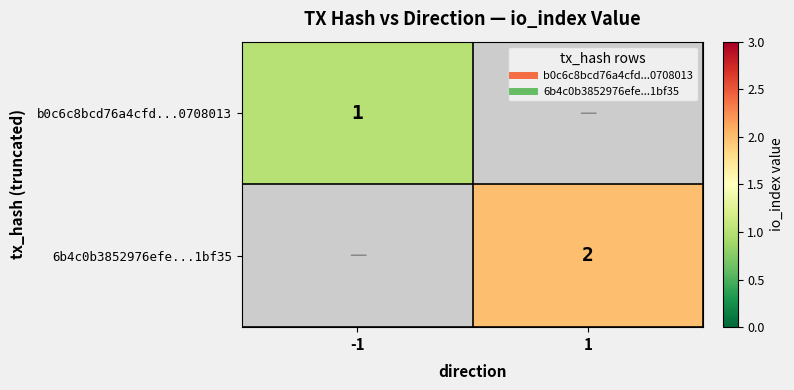

At which label is b0c6c8bcd76a4cfd...0708013 closest to 1?

-1